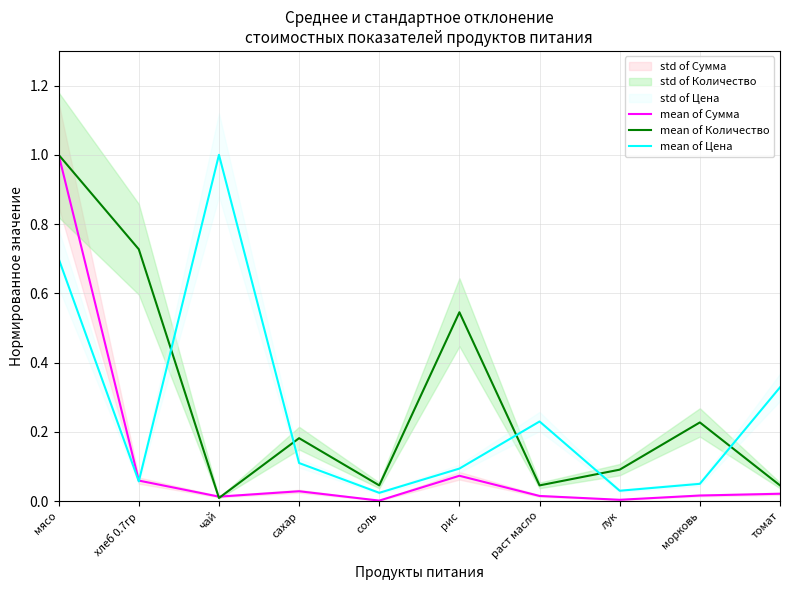

At which category is the sum across all series the highest?

мясо